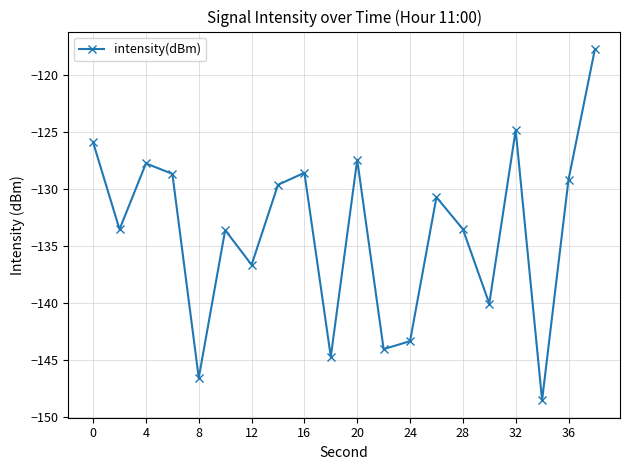

What is the greatest value displayed?

-117.8